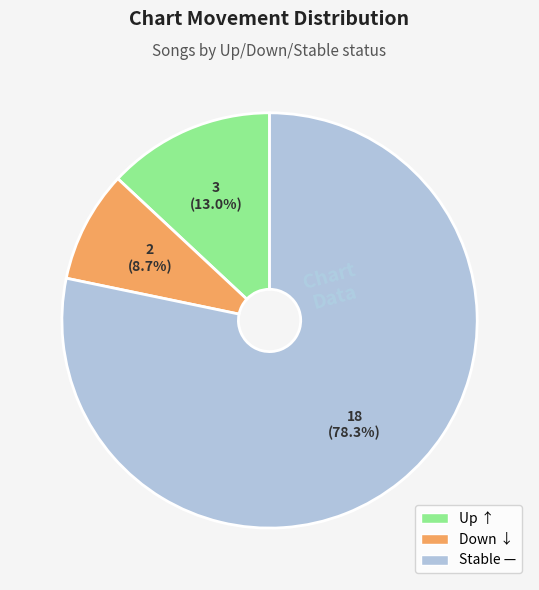

What portion of the pie excludes Down ↓?

91.3%